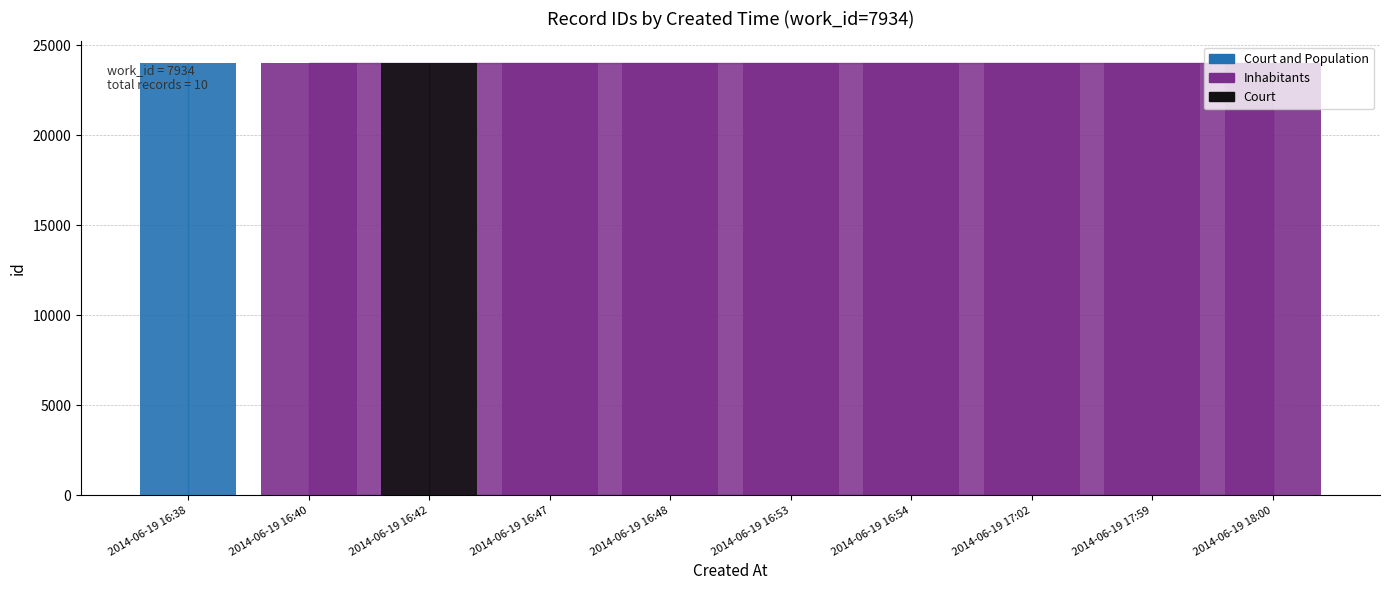

How many data points are less than 24009?

5